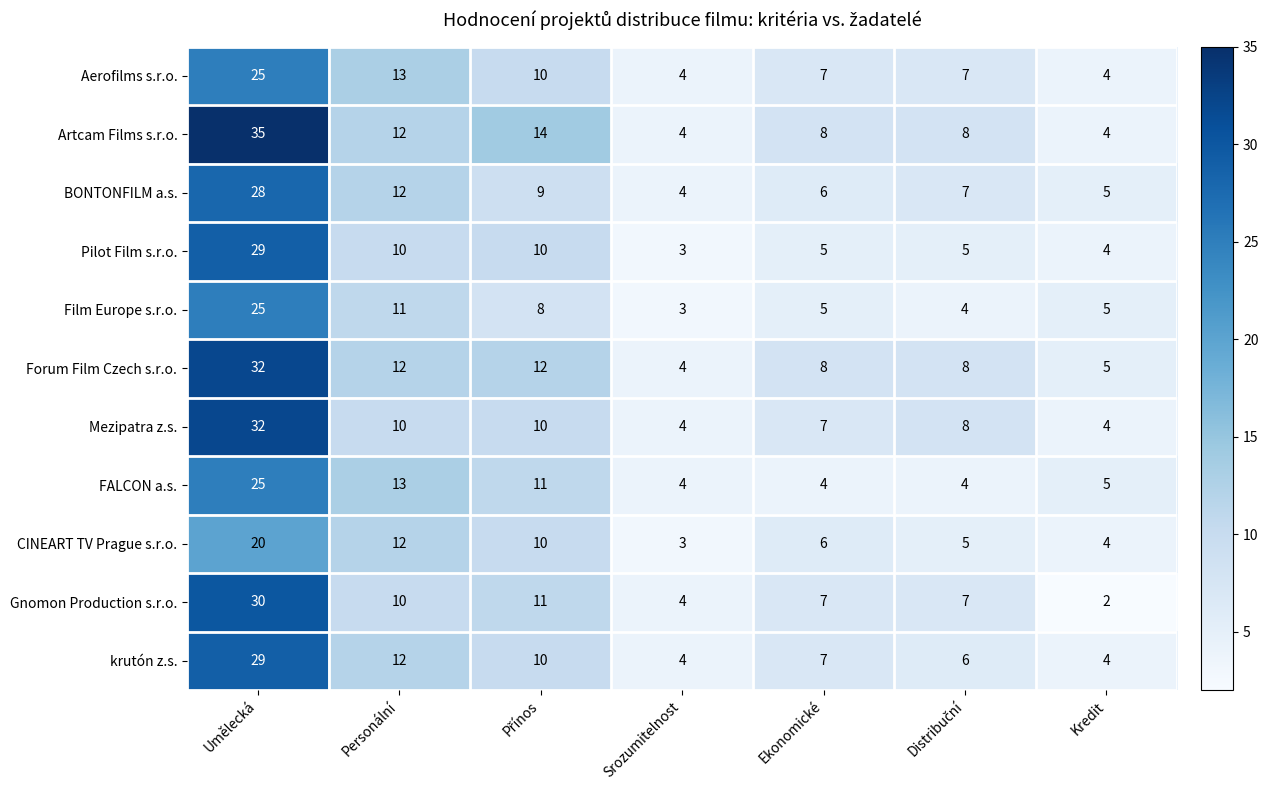

At which category is the sum across all series the highest?

Umělecká